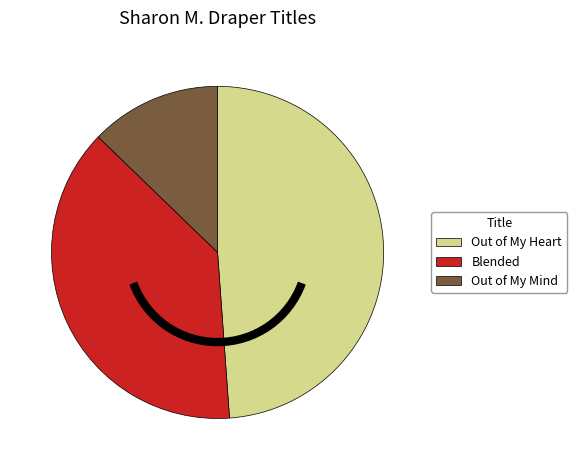

Is the sum of Out of My Heart and Blended greater than half?

Yes